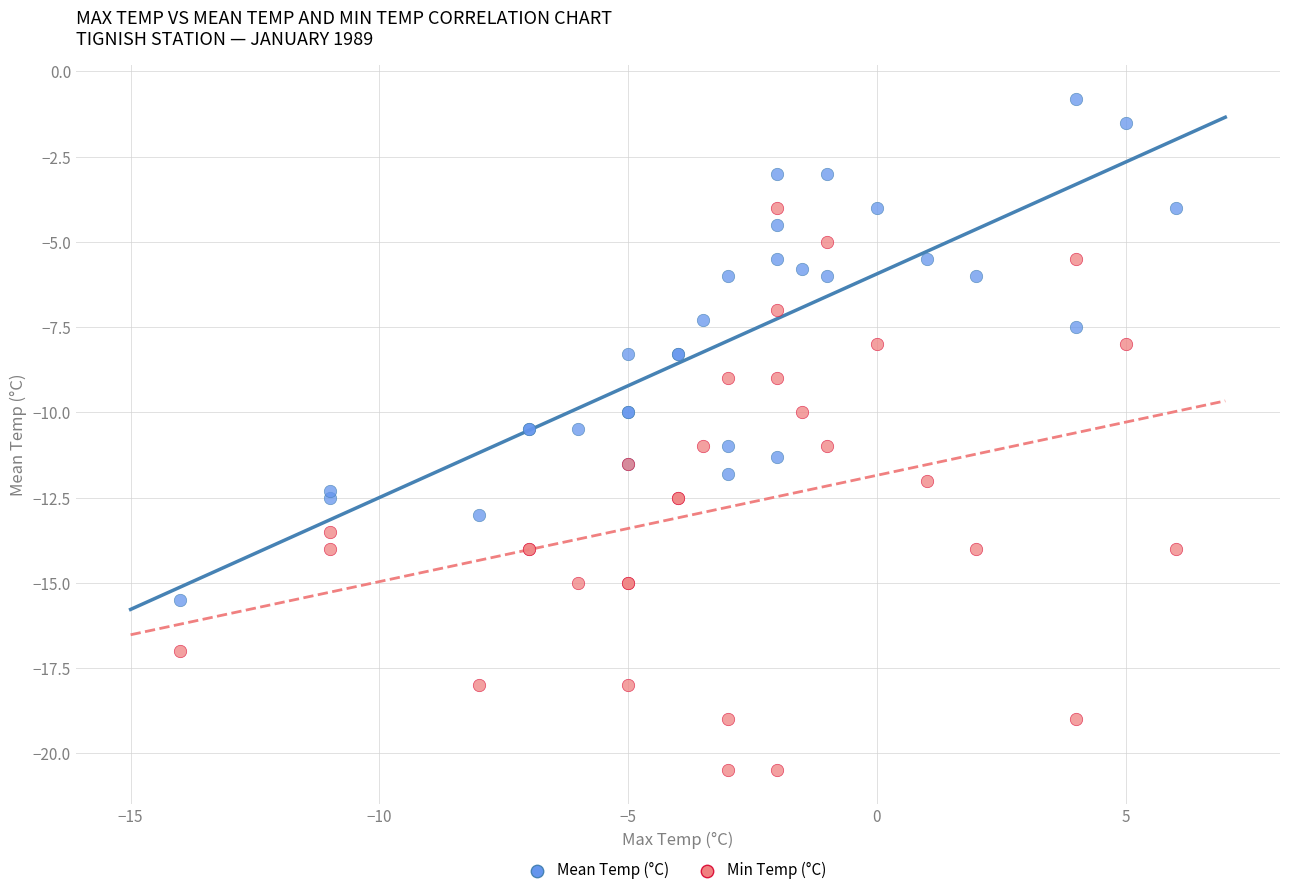

Which series contains the lowest Y value?

Min Temp (°C)